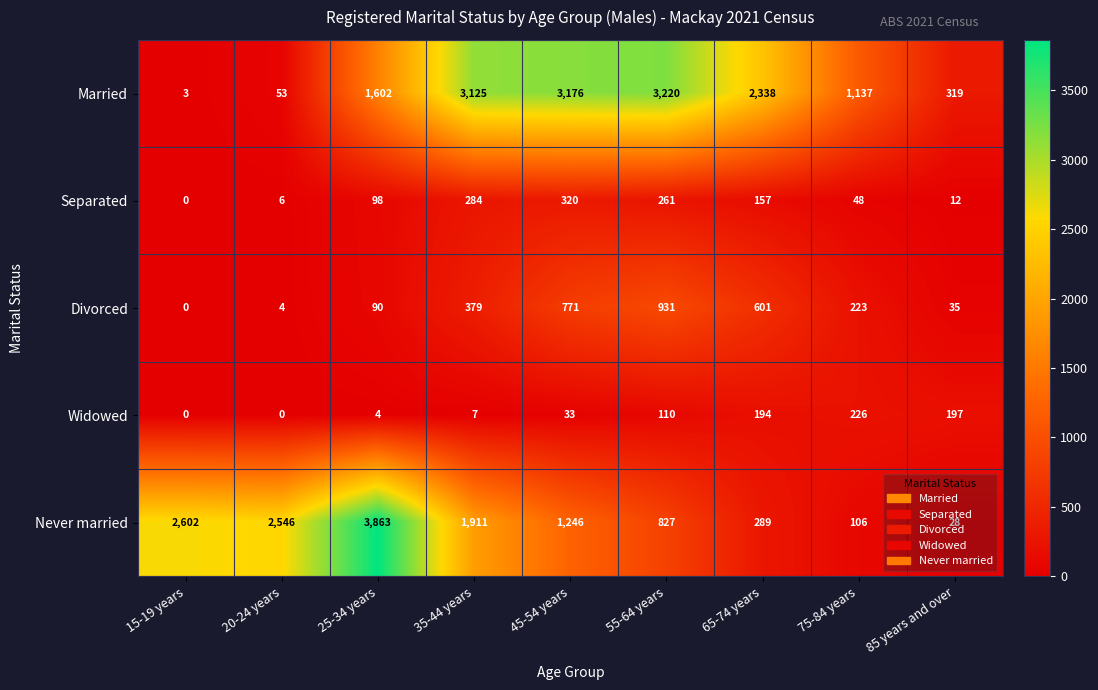

Which label corresponds to the largest value in the chart?

25-34 years